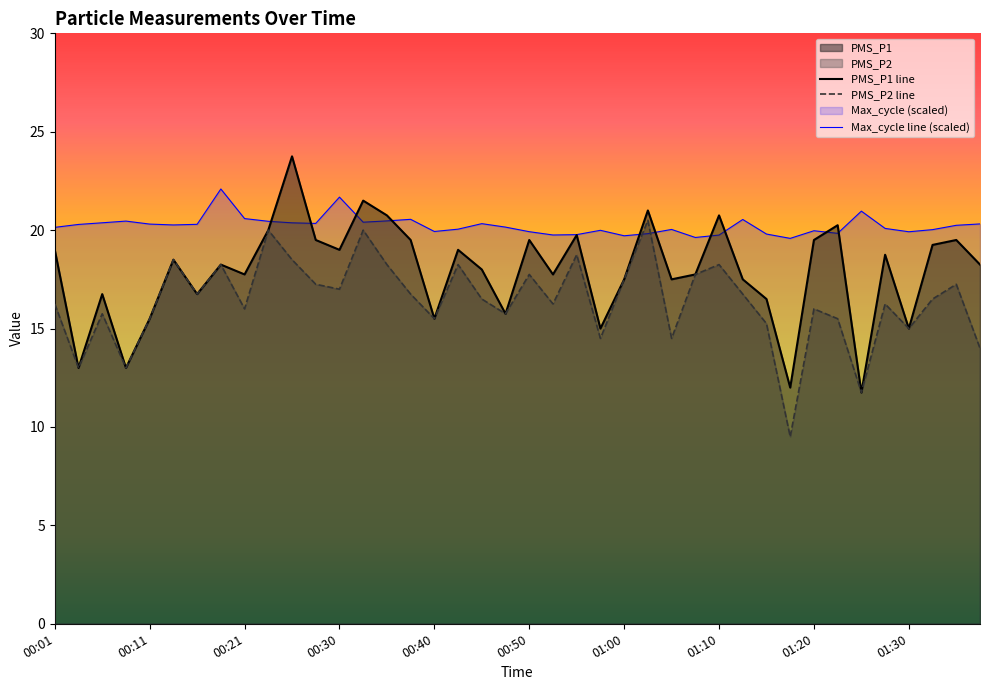

The PMS_P2 series shows 14.5 at 01:05. True or false?

True